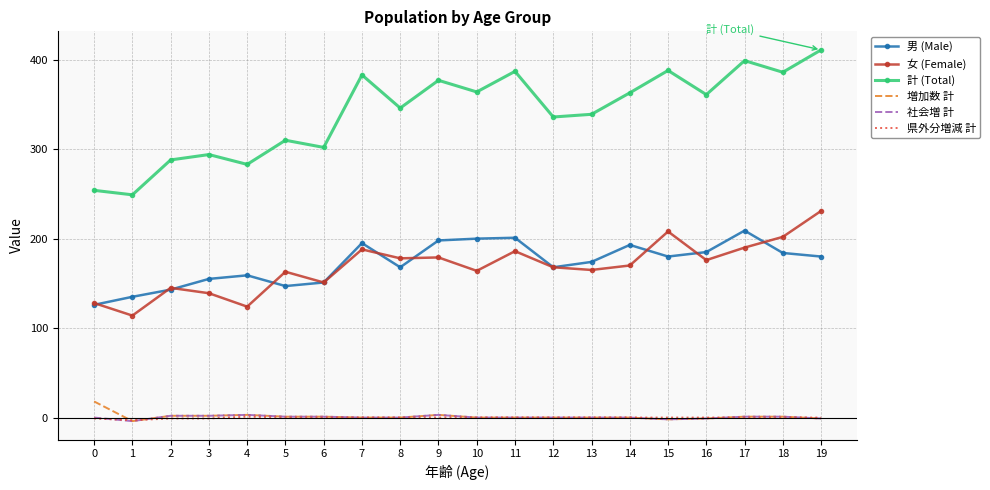

True or false: 男 (Male) and 増加数 計 cross at least once.

False